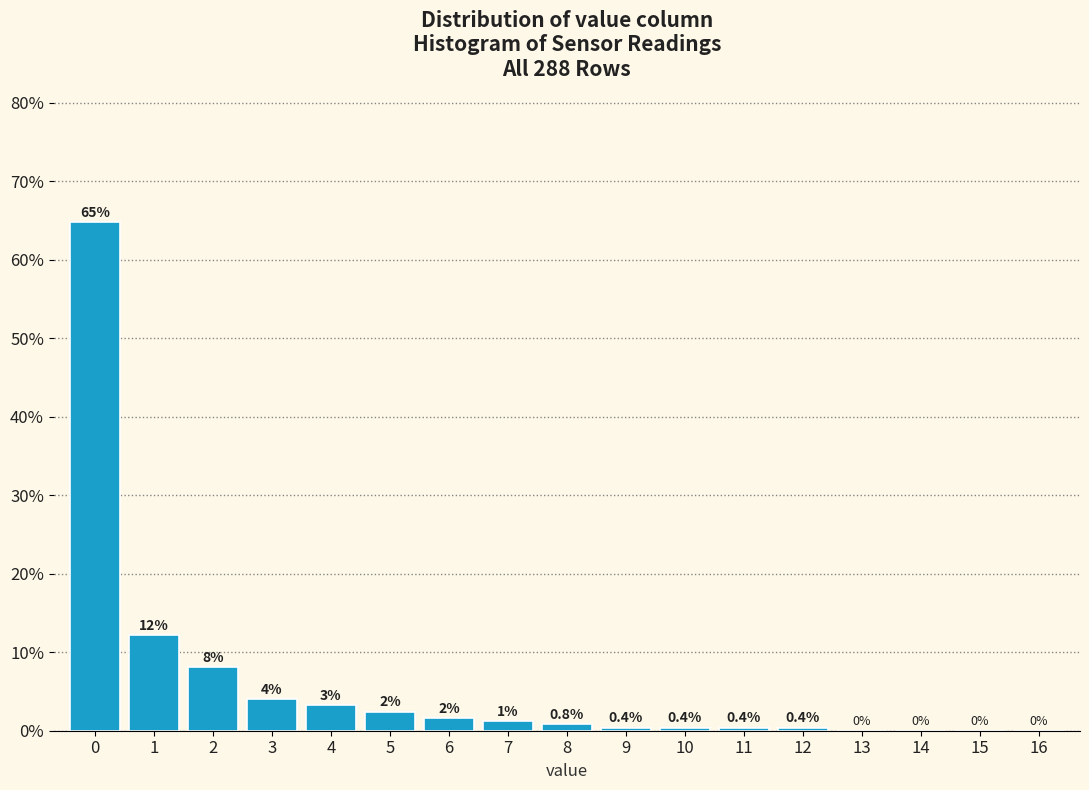

Over which range of the x-axis is the bar tallest?

-0.5 to 0.5